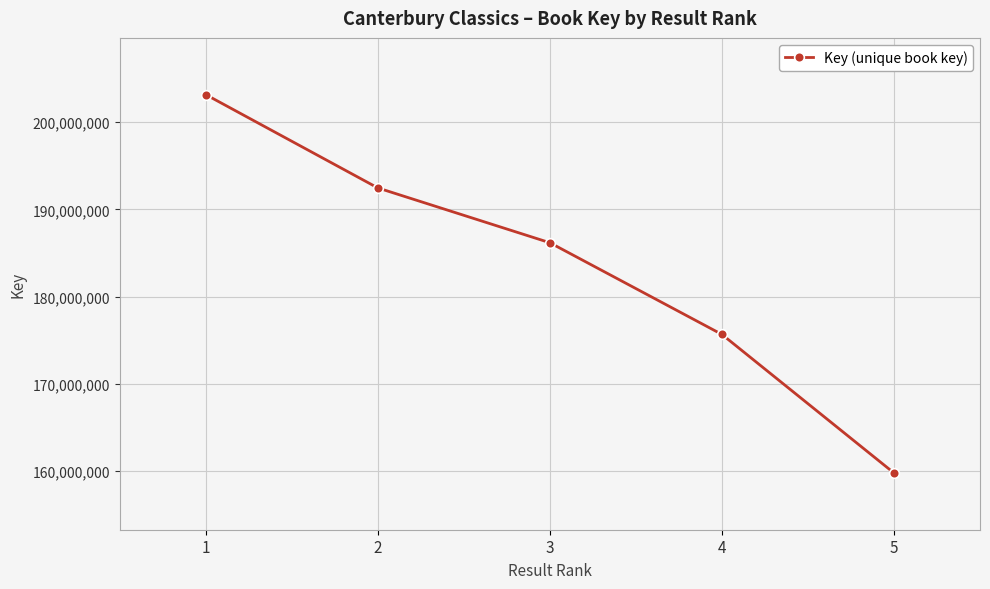

Reading right to left, extract all data points from this chart.

5=159752291	4=175652406	3=186176785	2=192466196	1=203173038